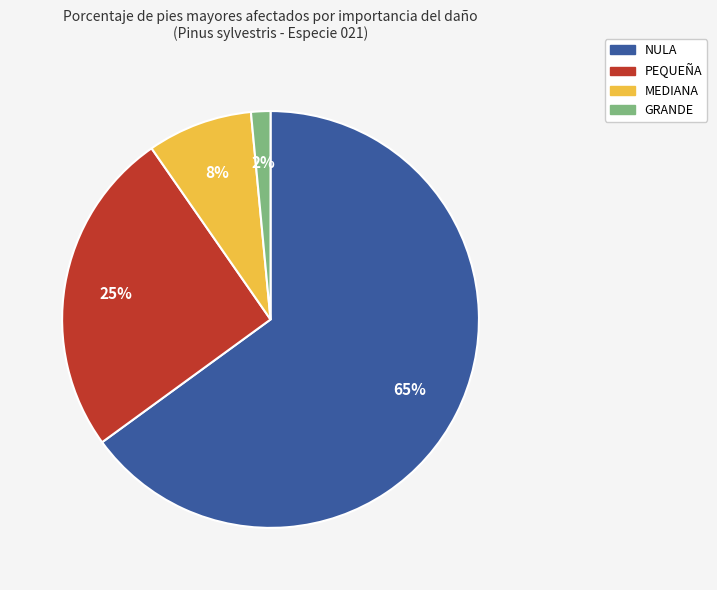

Combined, do MEDIANA and PEQUEÑA account for over 50%?

No